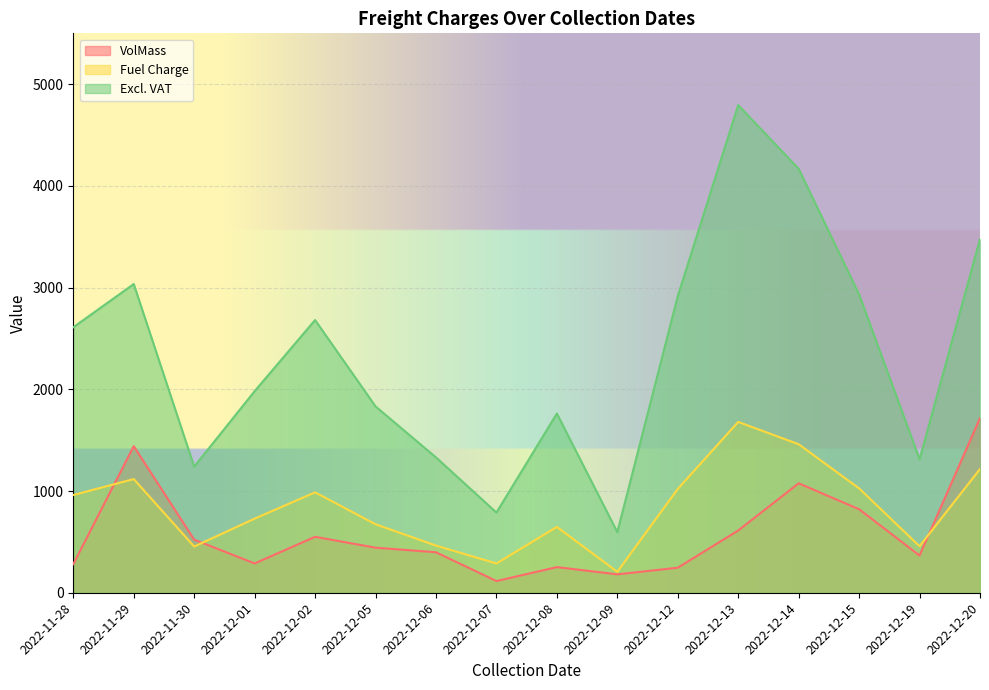

The Excl. VAT series shows 1832.1 at 2022-12-05. True or false?

True